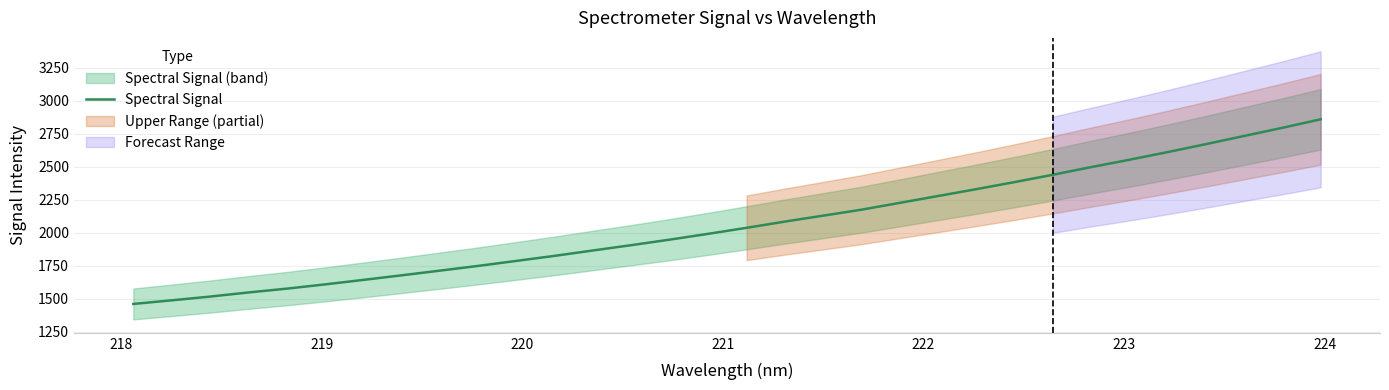

What is the maximum value for Spectral Signal?

2858.3